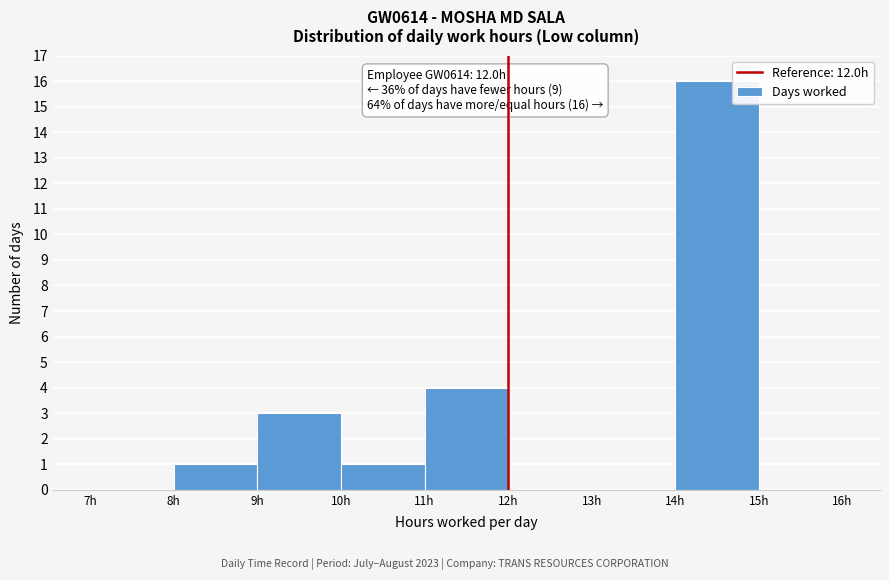

Which range on the x-axis has the tallest bar?

14 to 15